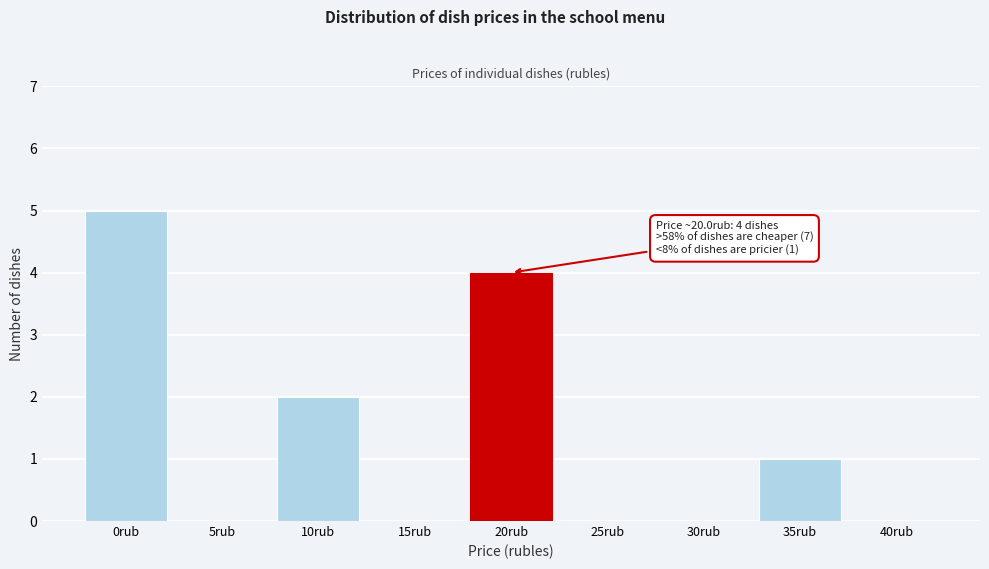

Reading left to right, transcribe all the data shown in this chart.

0rub=5	5rub=0	10rub=2	15rub=0	20rub=4	25rub=0	30rub=0	35rub=1	40rub=0